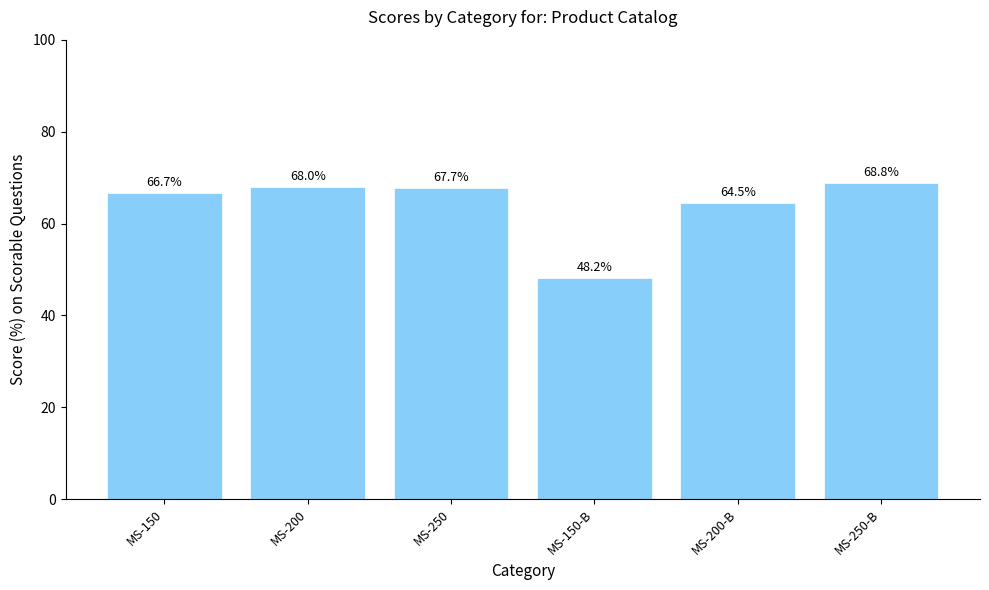

The chart shows a value of 48.2 at MS-150-B. True or false?

True